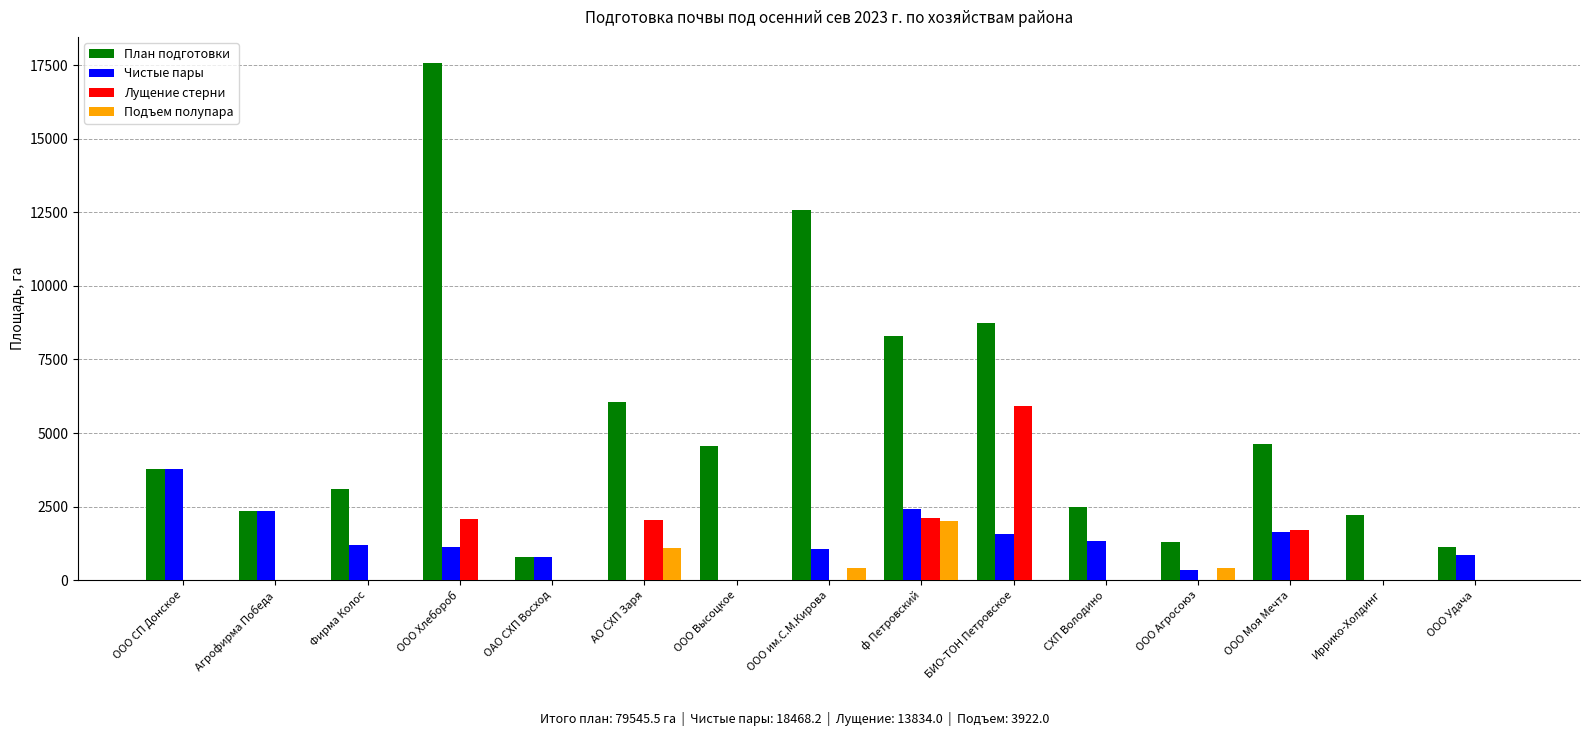

What is the total value across all series at ООО им.С.М.Кирова?

14057.0